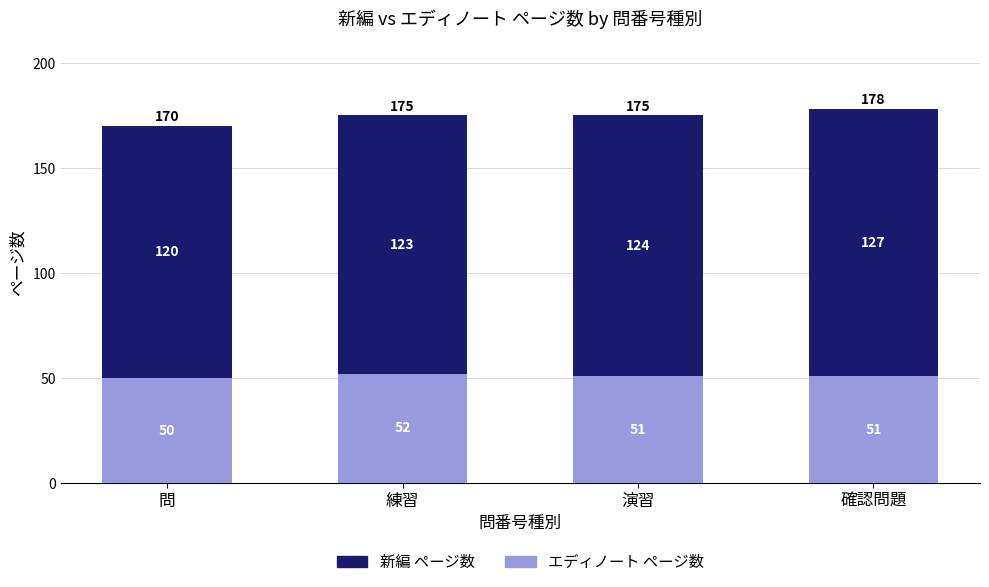

At which category is the sum across all series the highest?

確認問題